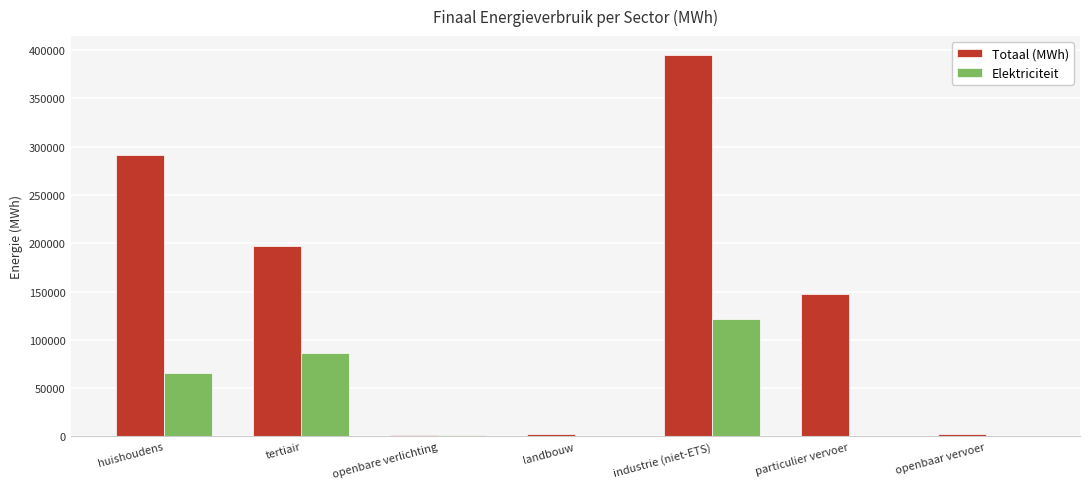

How many data points in Totaal (MWh) are above 147317?

4